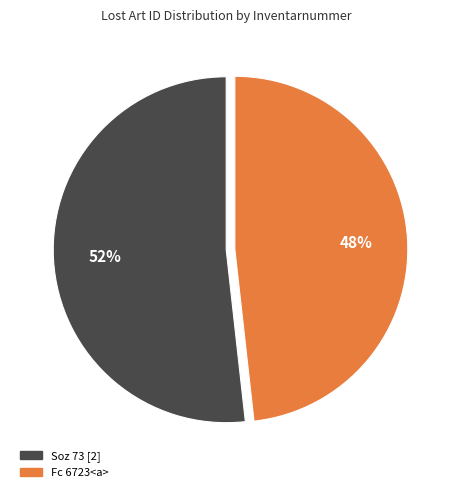

Do Fc 6723<a> and Soz 73 [2] together represent more than half of the pie?

Yes